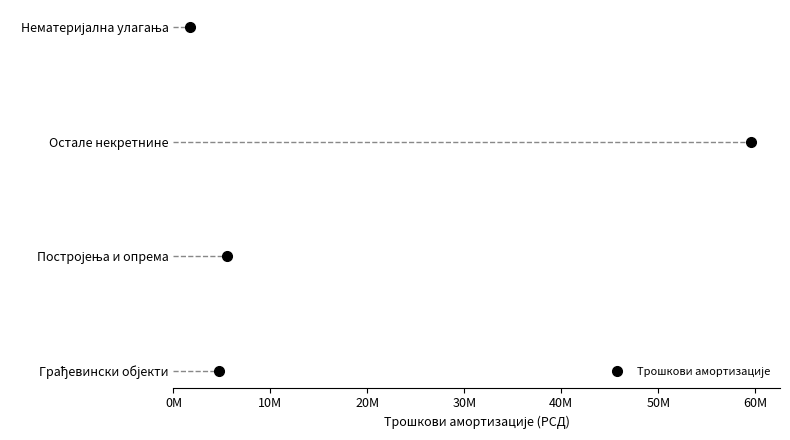

True or false: the data shows -1 at 0M.

False